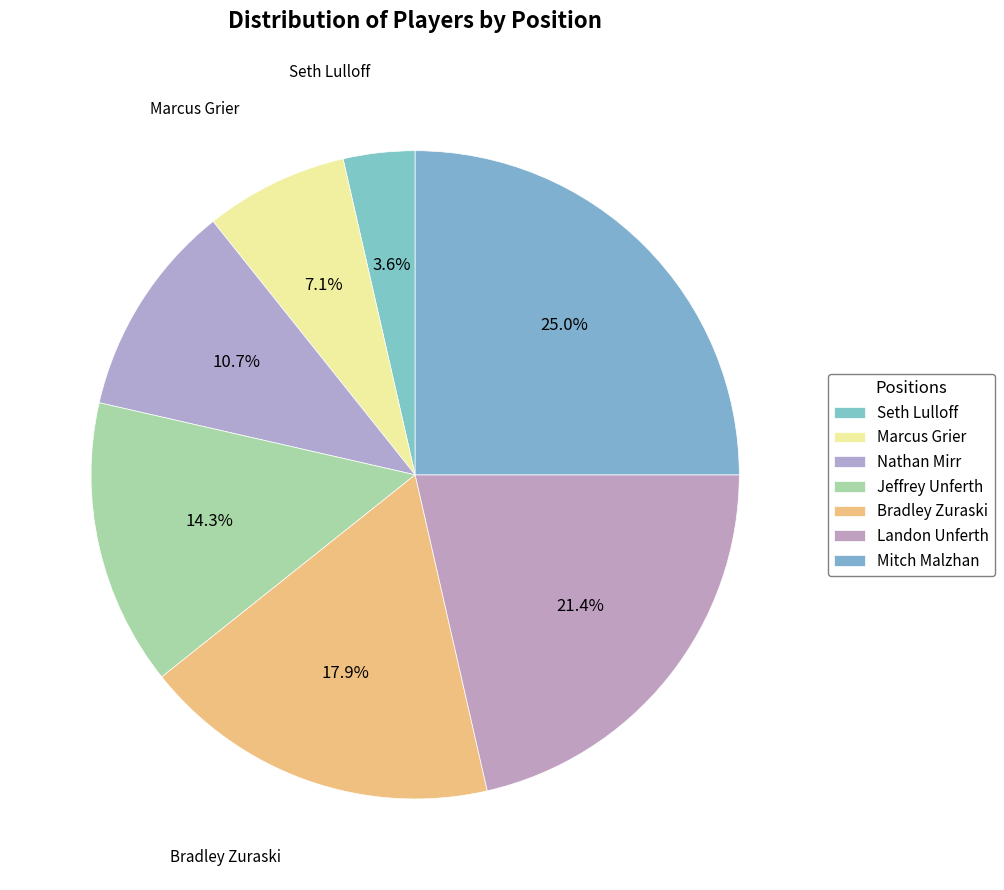

Rank the categories by value from lowest to highest.

Seth Lulloff, Marcus Grier, Nathan Mirr, Jeffrey Unferth, Bradley Zuraski, Landon Unferth, Mitch Malzhan